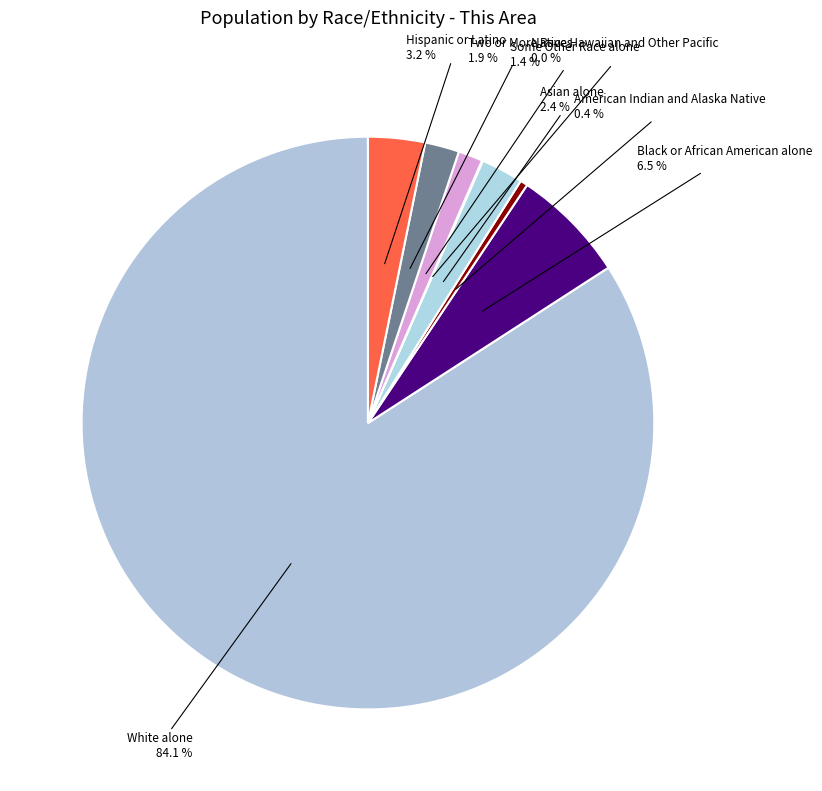

Which category accounts for the majority?

White alone